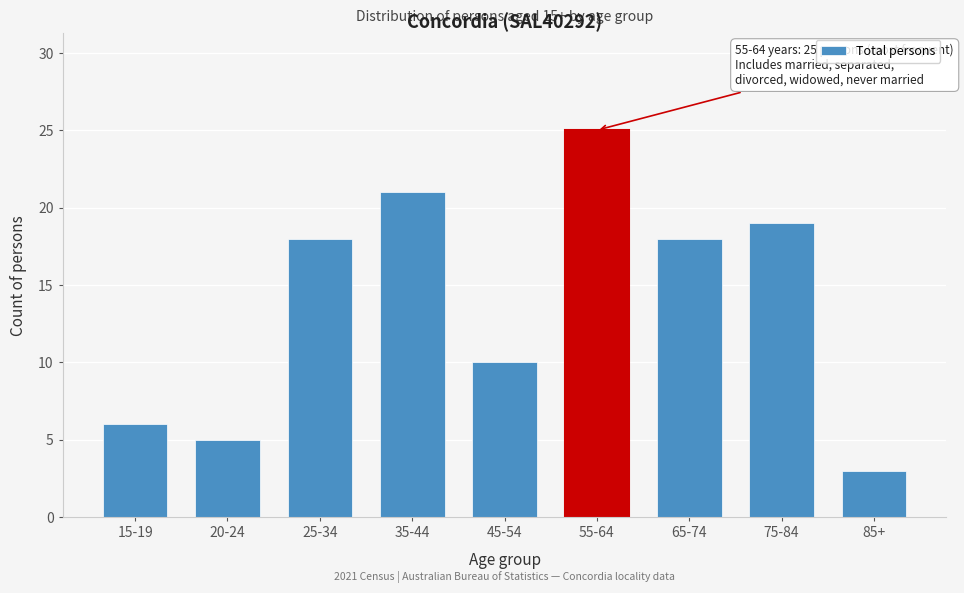

Reading left to right, extract all data points from this chart.

6	5	18	21	10	25	18	19	3